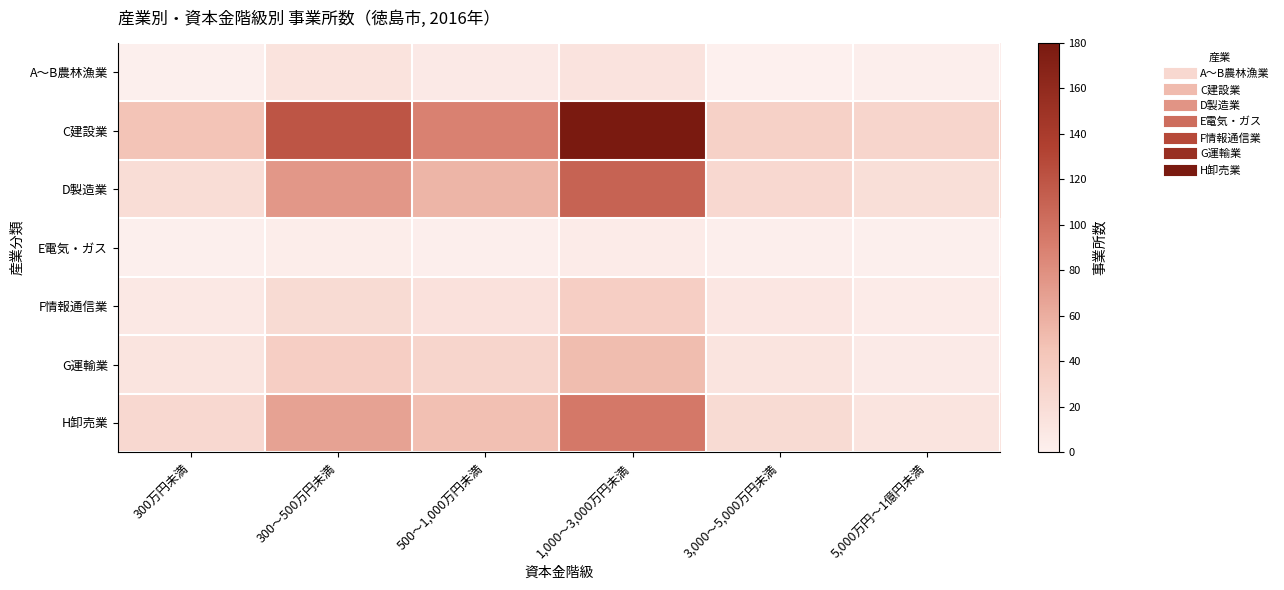

List the series in order of their peak value, highest first.

C建設業, D製造業, H卸売業, G運輸業, F情報通信業, A～B農林漁業, E電気・ガス